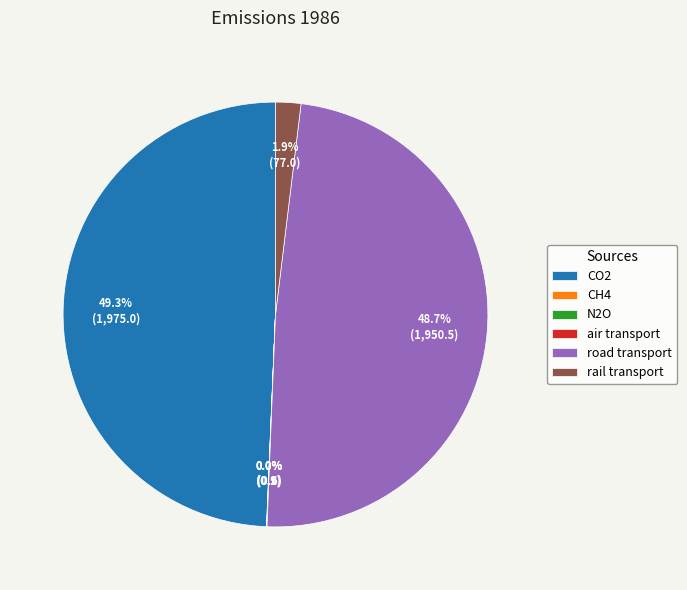

What is the largest slice in the pie chart?

CO2